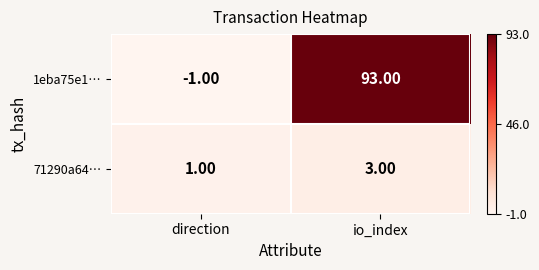

Which category has the lowest value across all series?

direction